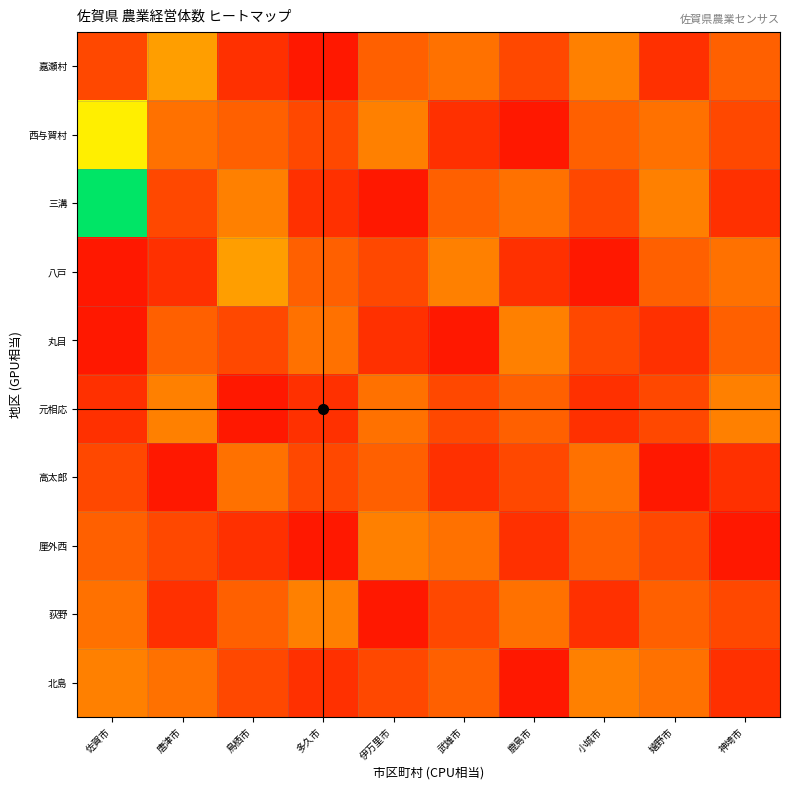

What is the total value across all series at 武雄市?

35